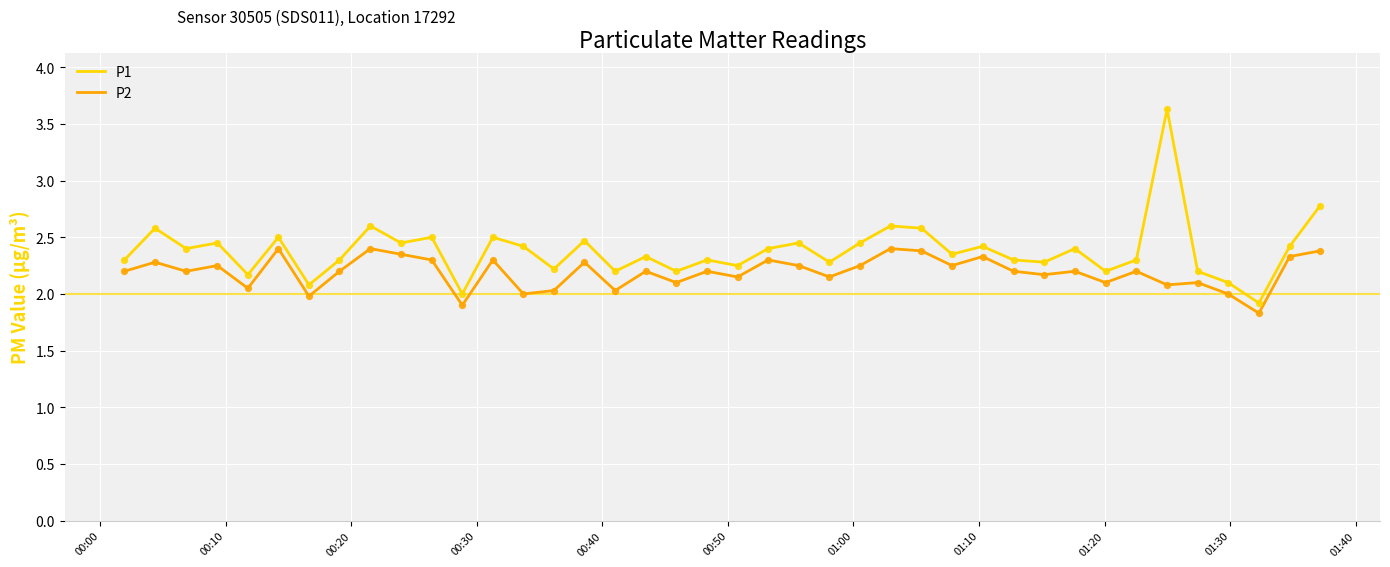

Which series has the largest total across all categories?

P1